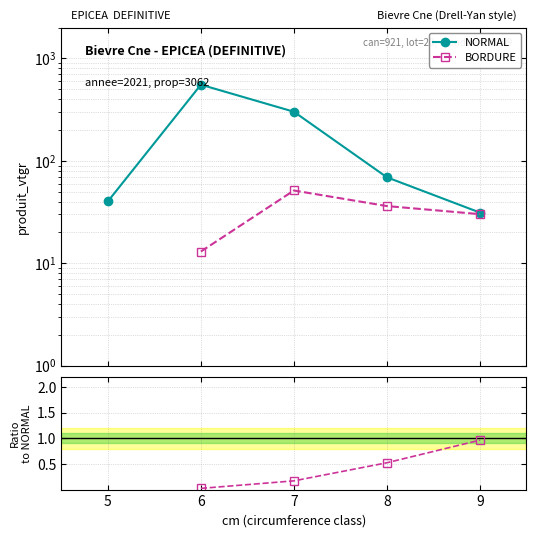

The BORDURE series shows 8.6 at 6. True or false?

False